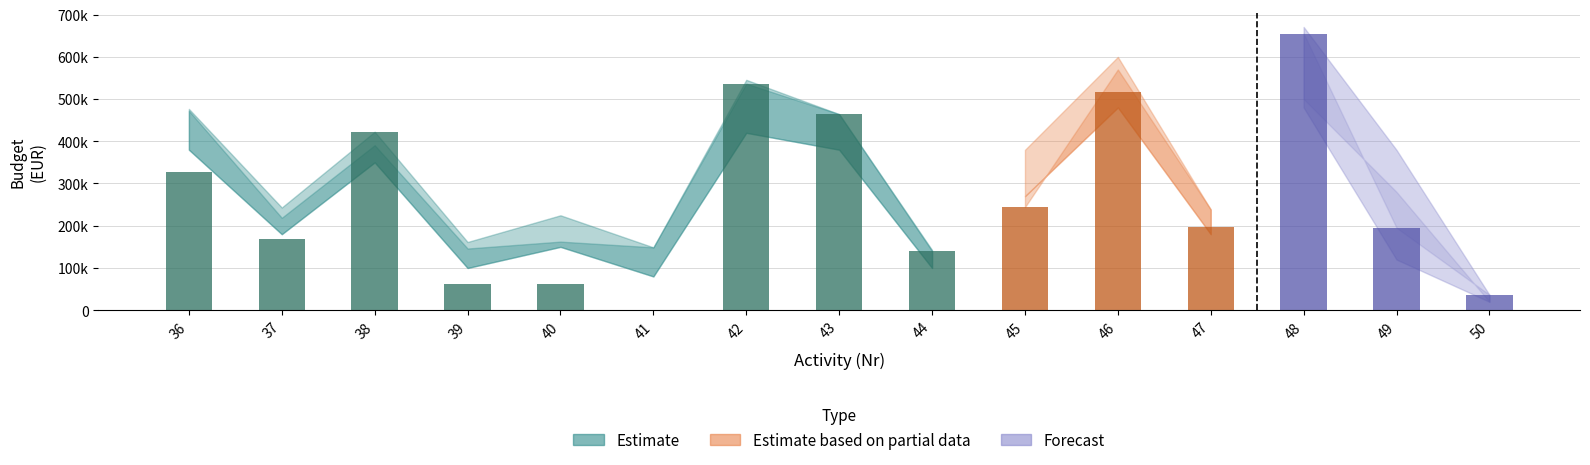

At how many categories does at least one series exceed 451786?

5